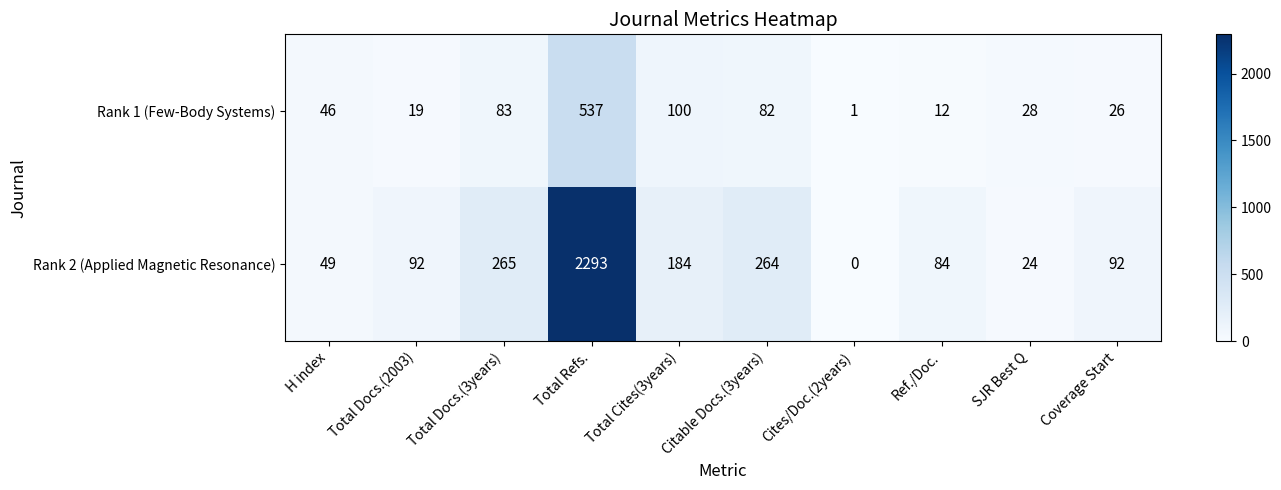

What is the approximate value of Rank 2 (Applied Magnetic Resonance) at Total Cites(3years), to the nearest 100?

200